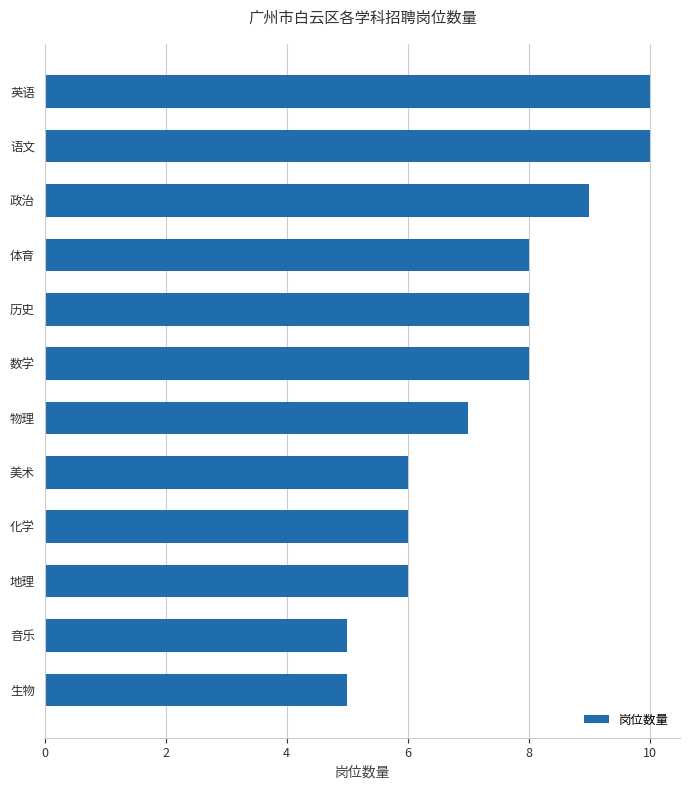

Reading bottom to top, list all the values displayed in this chart.

5	5	6	6	6	7	8	8	8	9	10	10